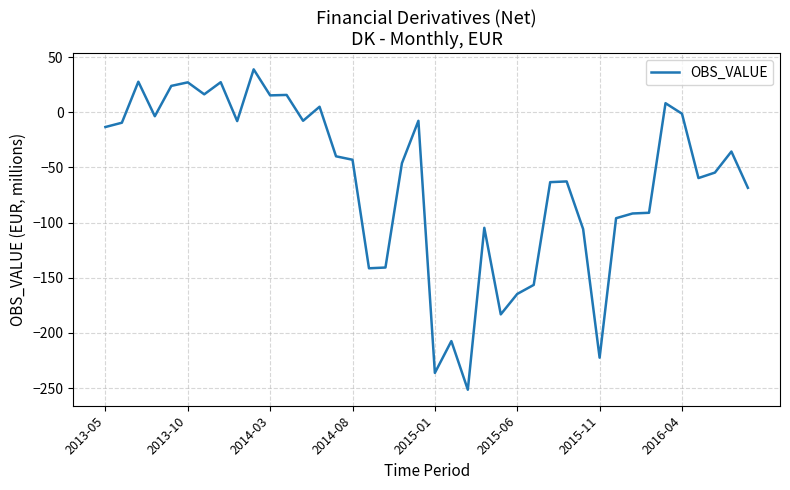

What is the difference between the maximum and minimum values?

290.4